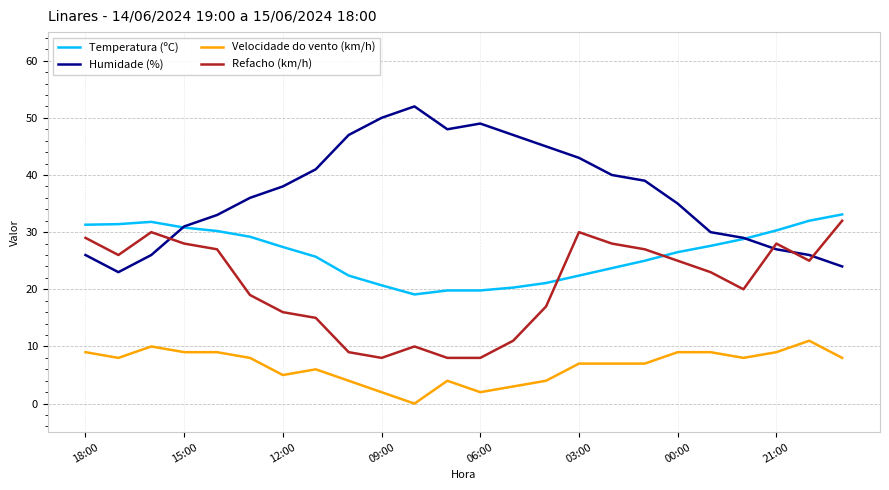

True or false: Velocidade do vento (km/h) and Refacho (km/h) intersect in this chart.

False